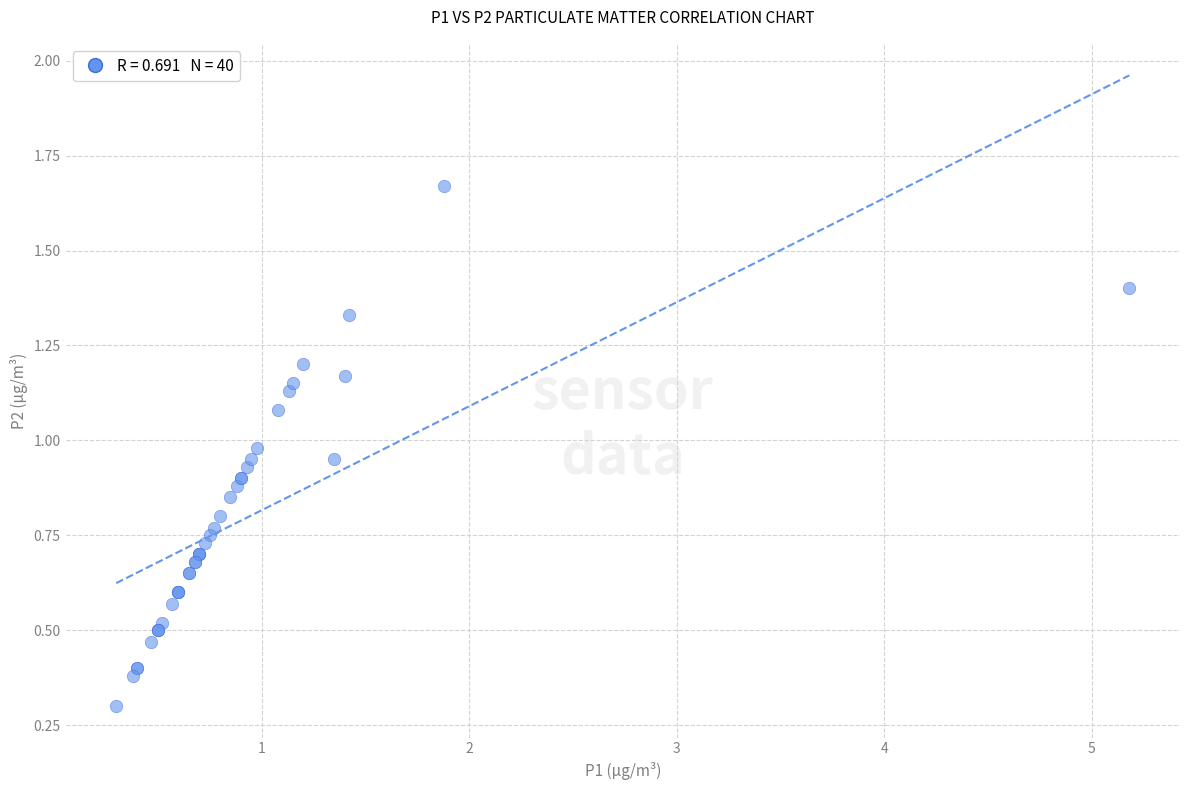

What Y value in the scatter plot is closest to 0?

0.3